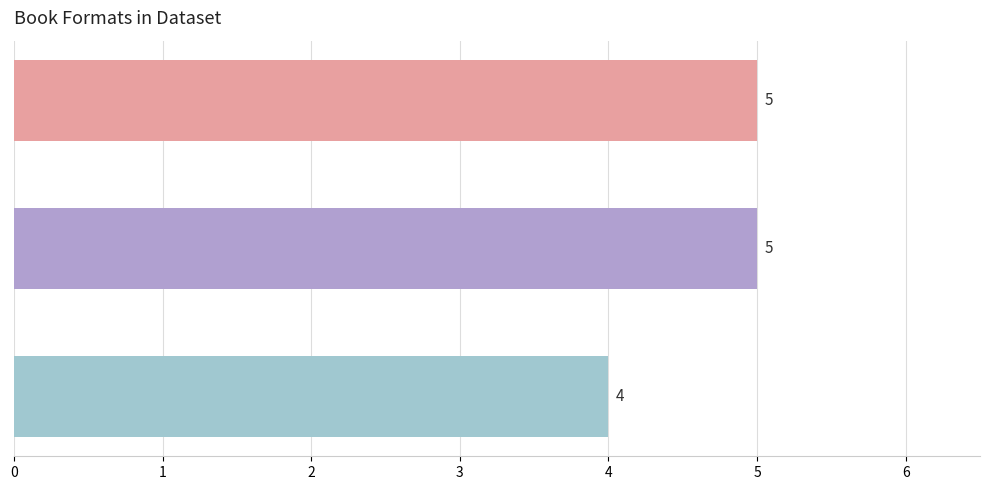

What is the average value?

5